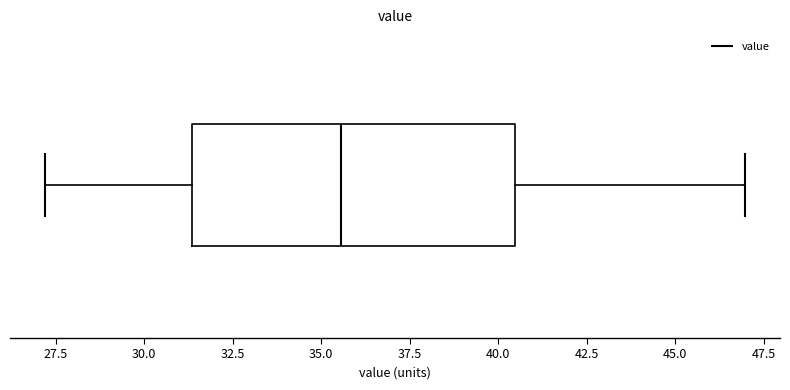

Transcribe this box plot: give where the median line is, the range the box spans, and where the two whiskers end, as read against the x-axis. The values are not printed on the chart, so give them approximately, as read against the axis.

median 35.5, box 31.5 to 40.5, whiskers 27.0 to 47.0